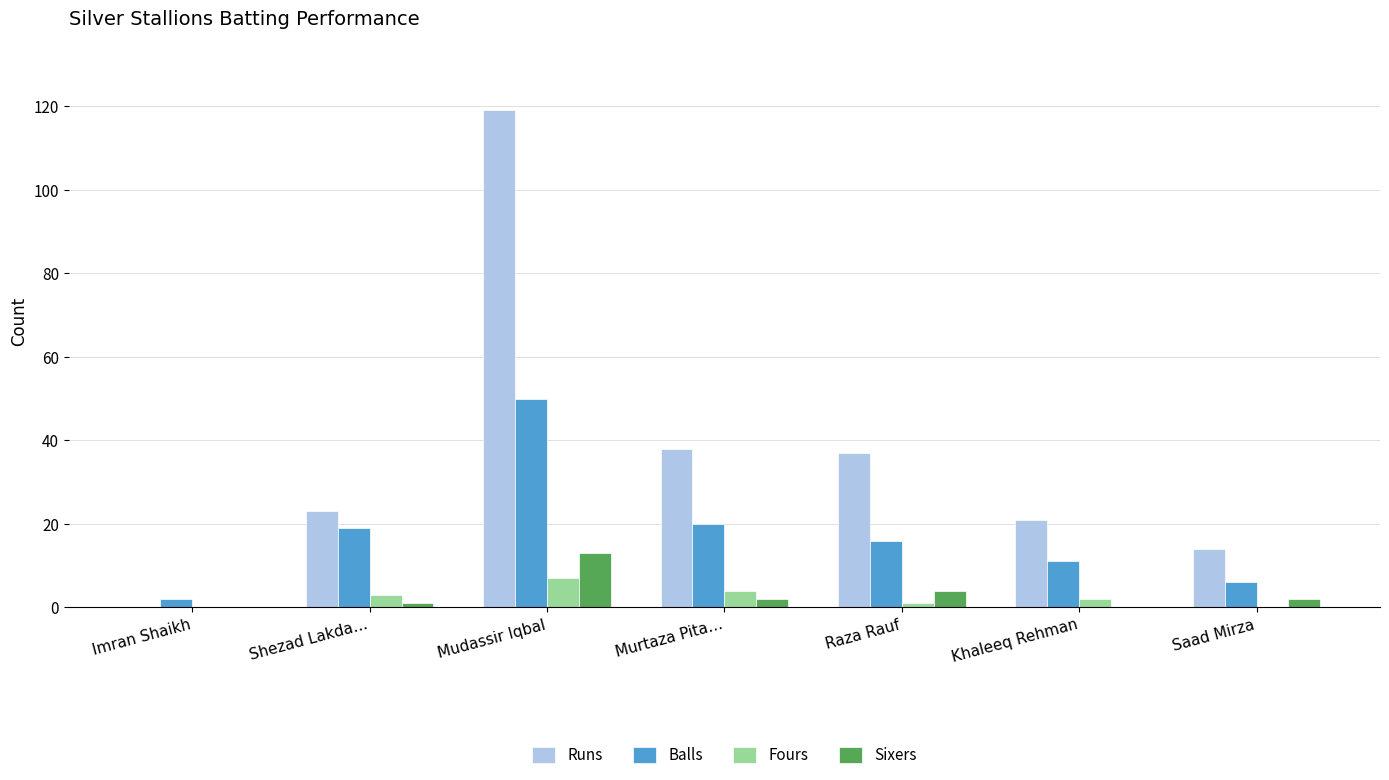

Which series changed the most between Shezad Lakda… and Saad Mirza?

Balls